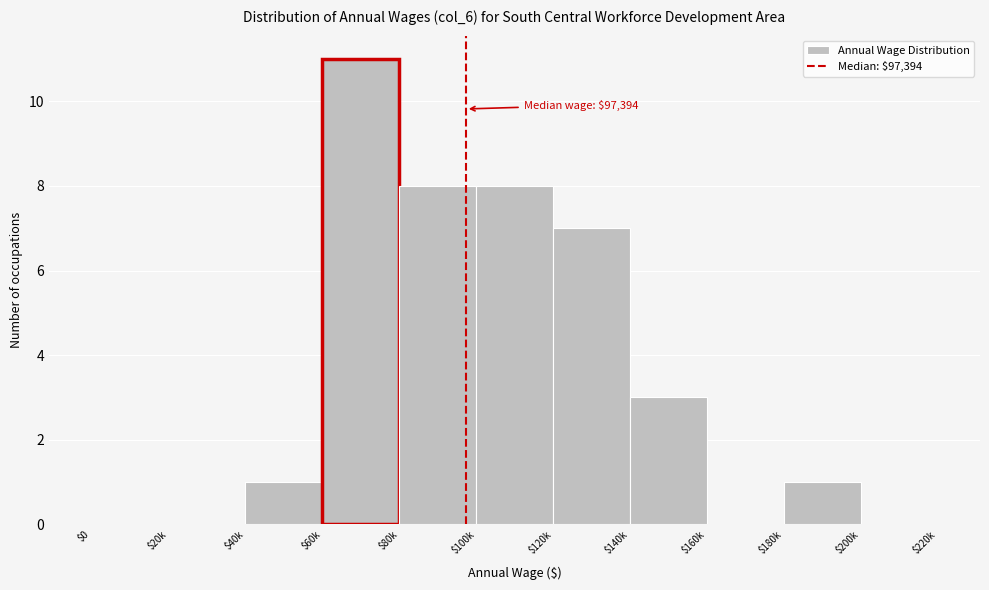

What is the maximum value shown in the chart?

11